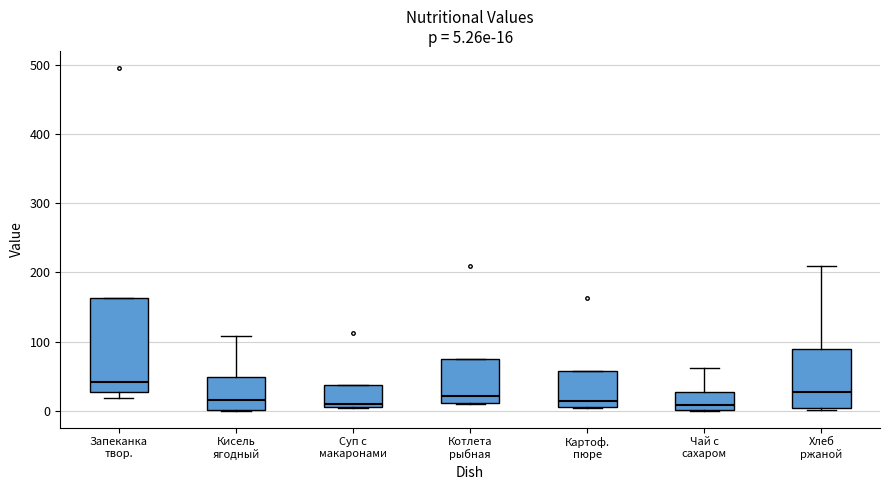

Which box is the tallest, from its lower edge to its upper edge?

Запеканка твор.